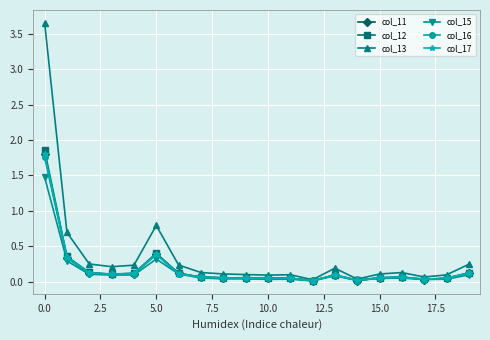

Which series has the largest total across all categories?

col_13